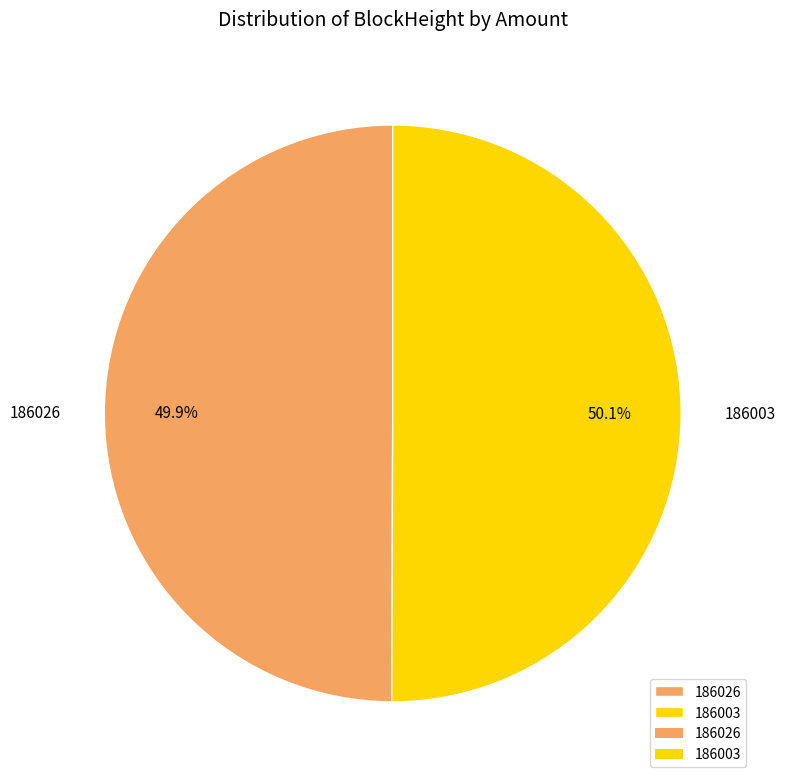

Combined, what portion of the pie is 186003 and 186026?

100.0%